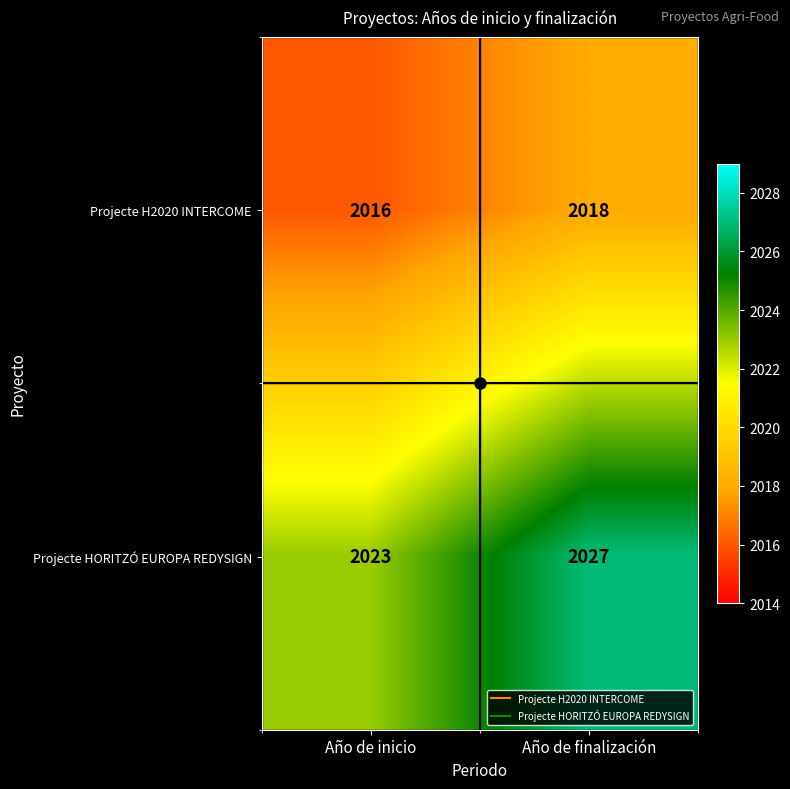

At which label does Projecte HORITZÓ EUROPA REDYSIGN reach its minimum?

Año de inicio